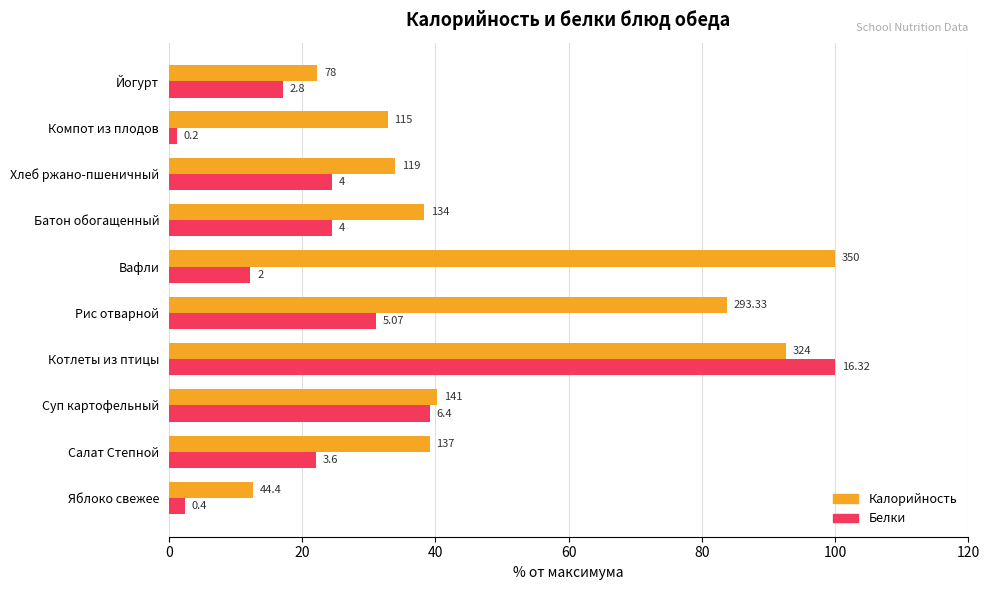

What are all the series names shown in the legend?

Калорийность, Белки